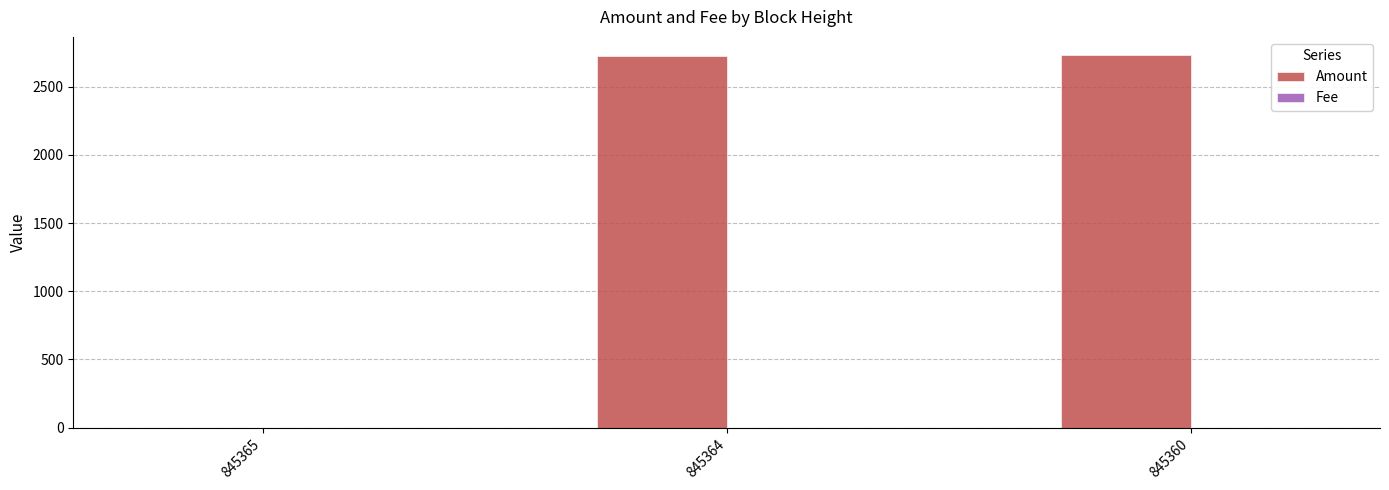

The value of Amount at 845365 is 0.0. True or false?

True